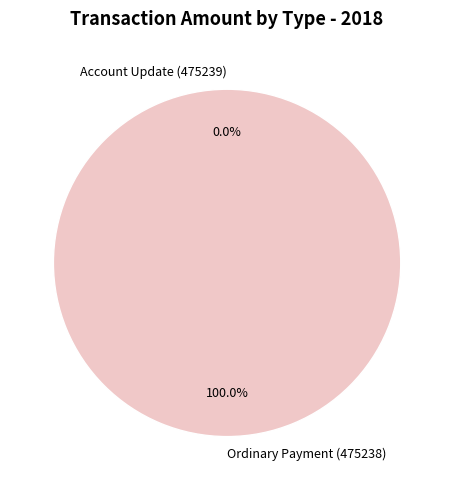

Which slice is the largest?

Ordinary Payment (475238)